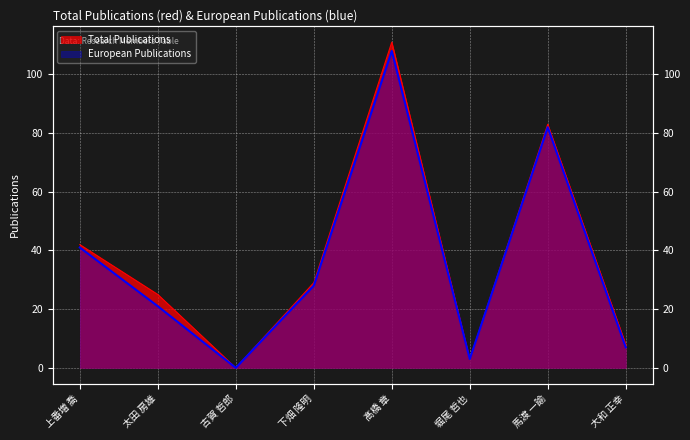

True or false: Total Publications and European Publications cross at least once.

False